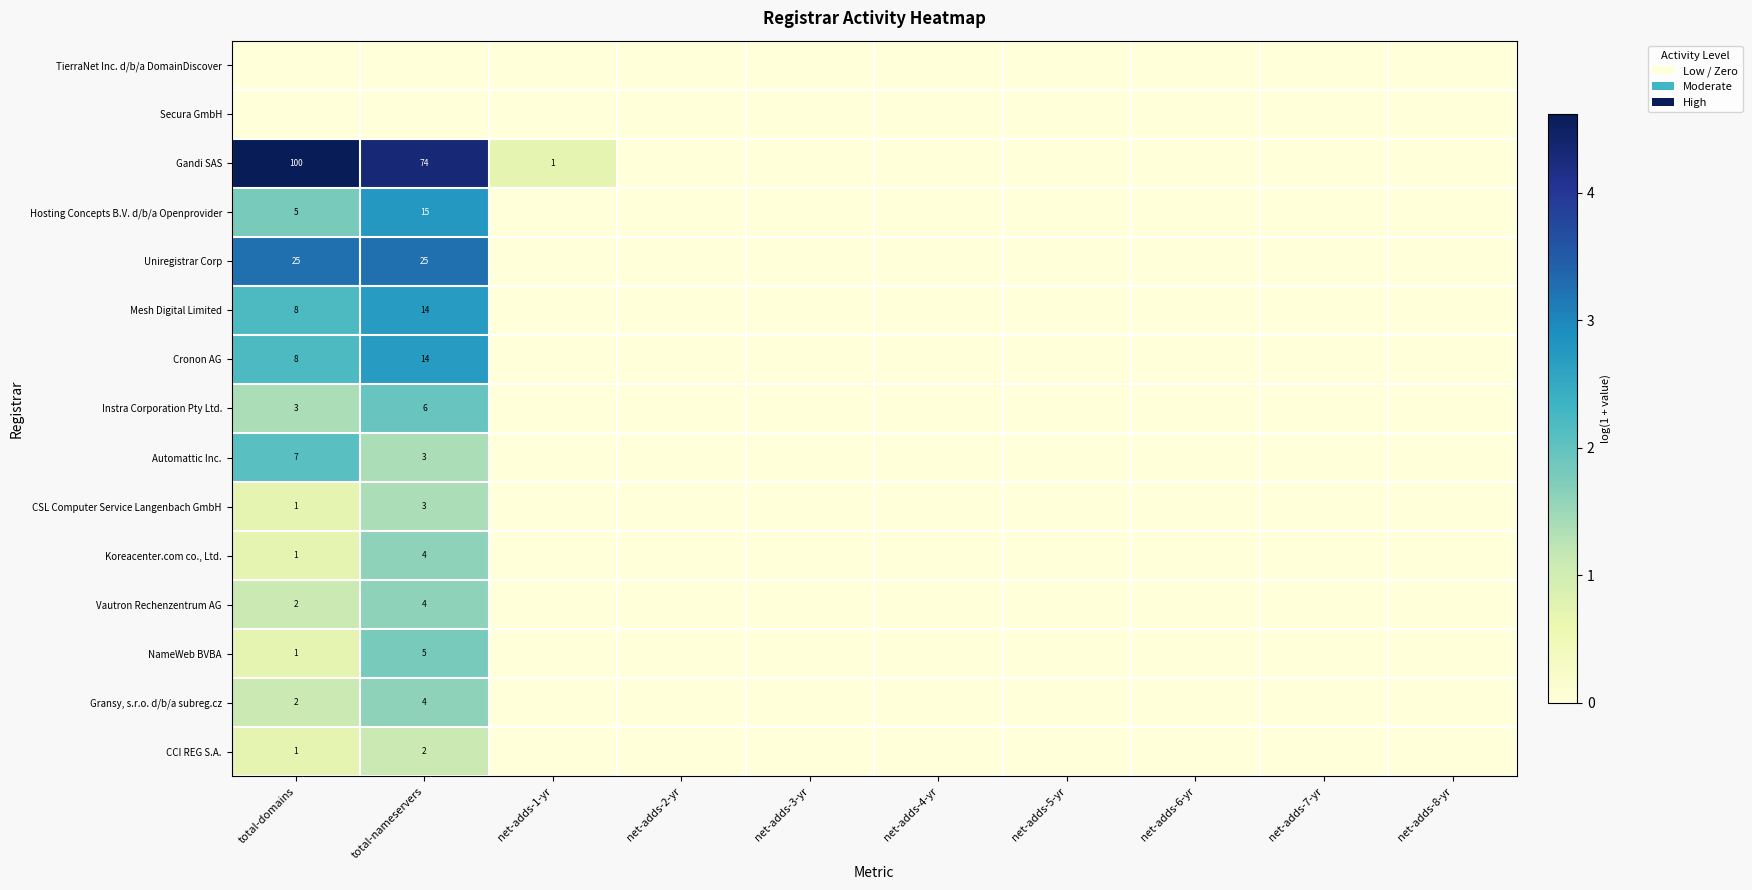

The Gandi SAS series shows 26 at total-nameservers. True or false?

False